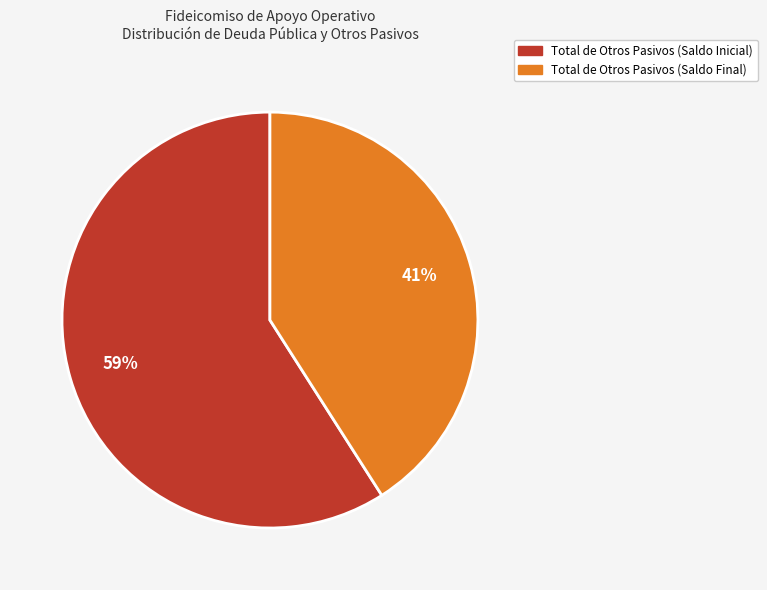

Does Total de Otros Pasivos (Saldo Final) account for over 50% of the chart?

No